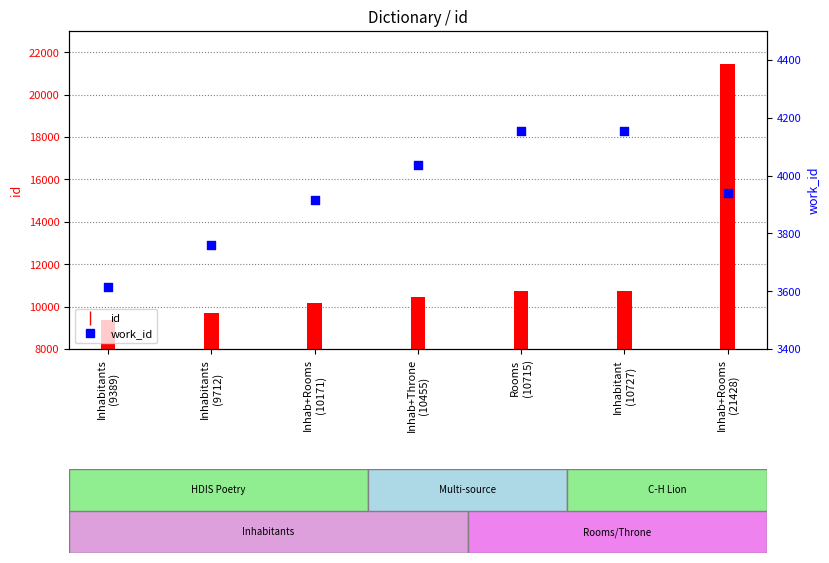

Which series has the largest total across all categories?

id